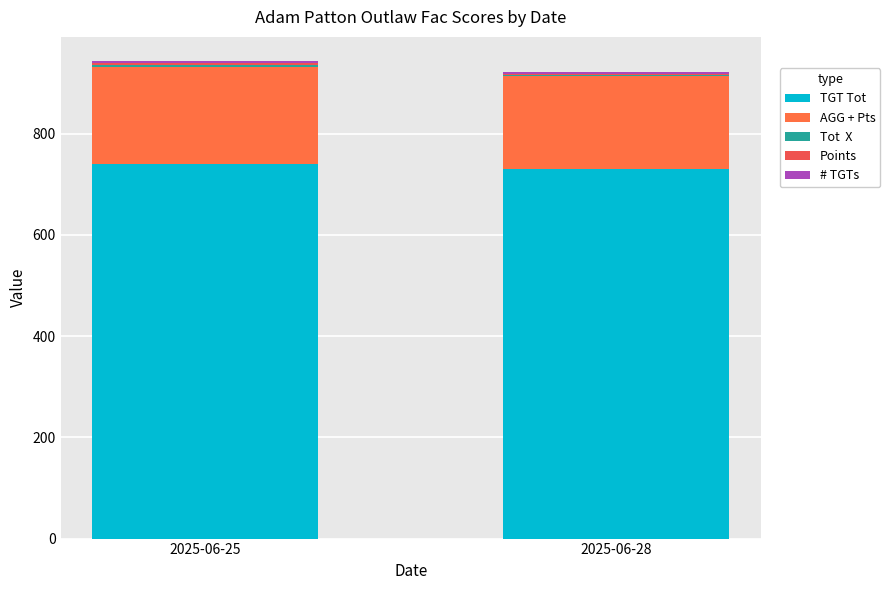

At which category is the sum across all series the highest?

2025-06-25